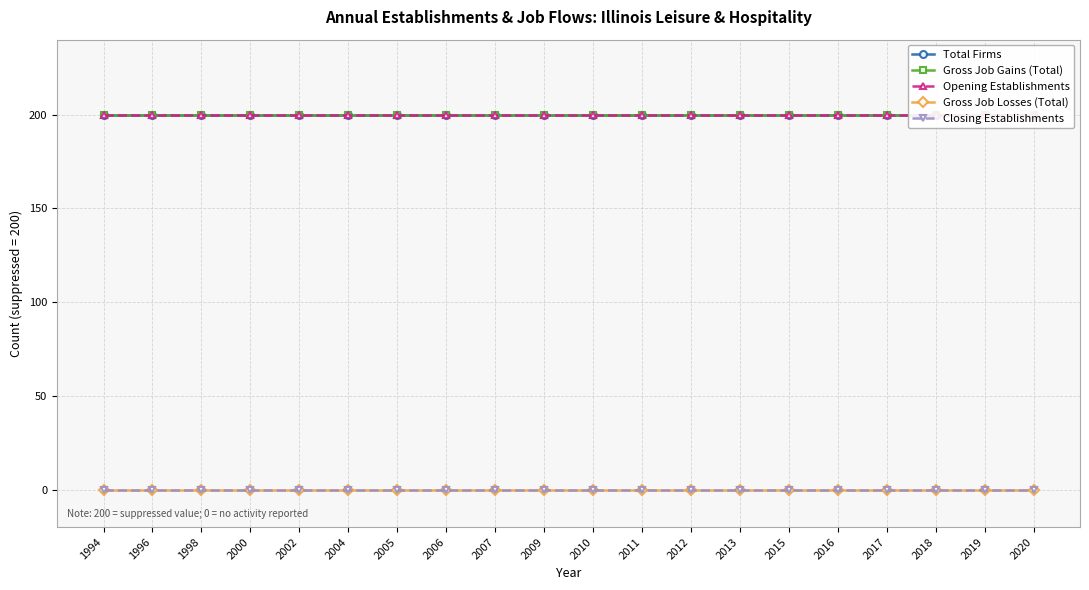

List the series in order of their peak value, highest first.

Total Firms, Gross Job Gains (Total), Opening Establishments, Gross Job Losses (Total), Closing Establishments